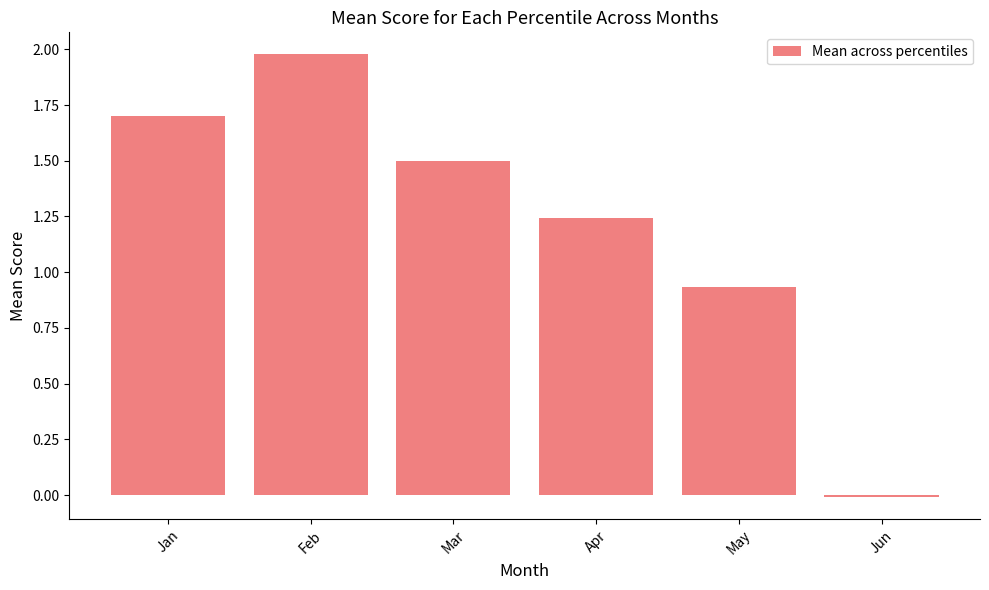

What is the sum of all values?

7.3